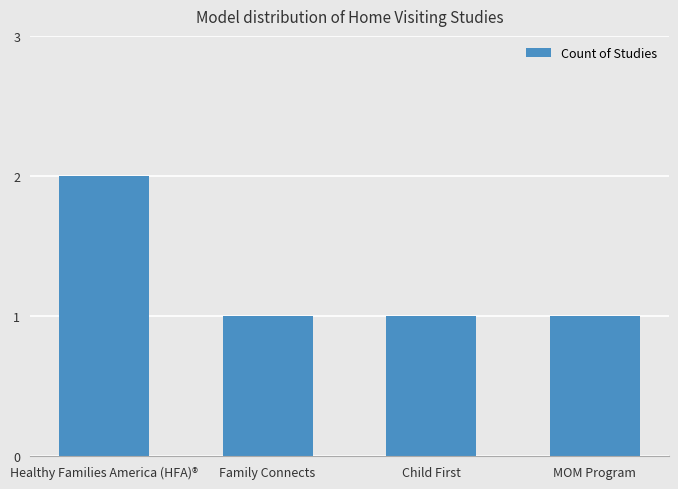

What is the difference between the maximum and minimum values?

1